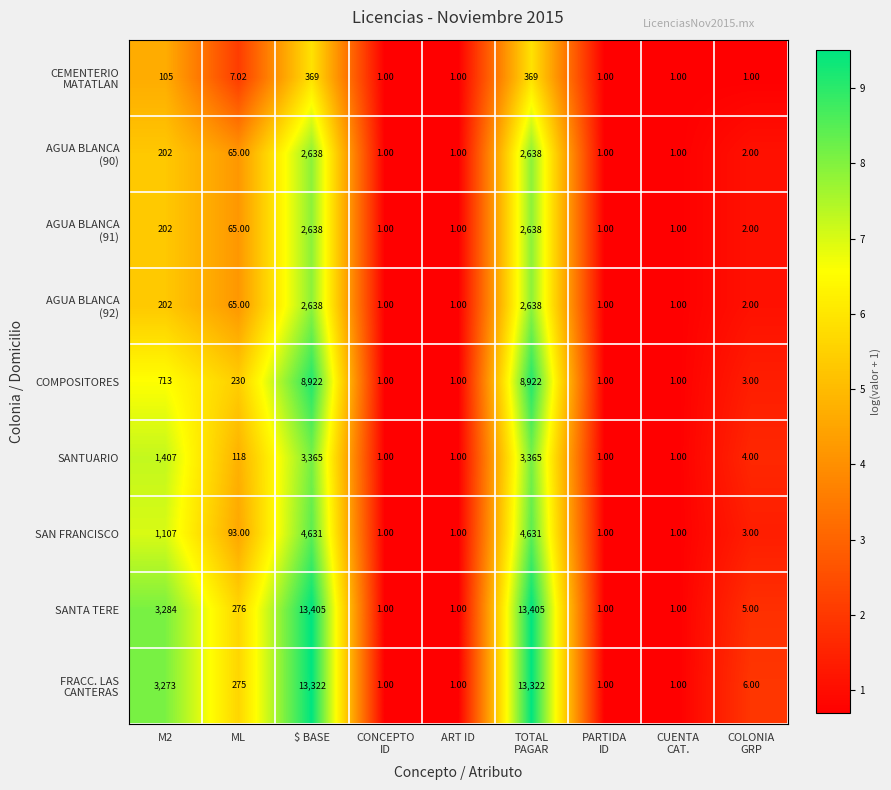

Which series has the widest spread of values?

SANTA TERE